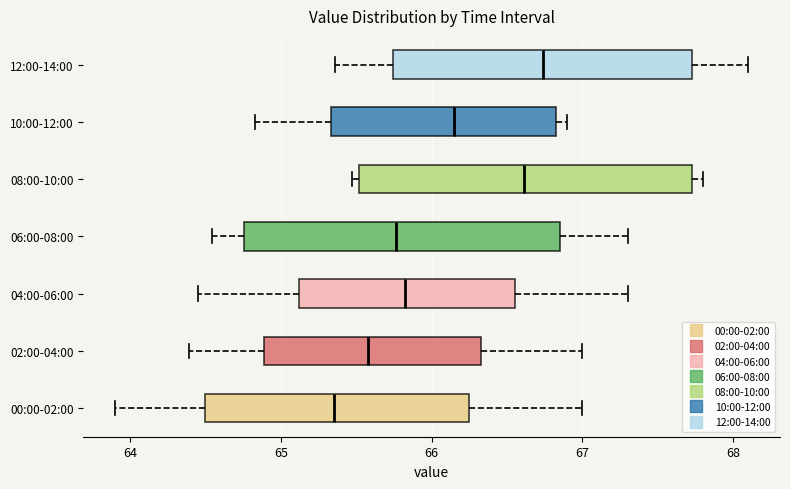

Which box is the widest, from its left edge to its right edge?

08:00-10:00